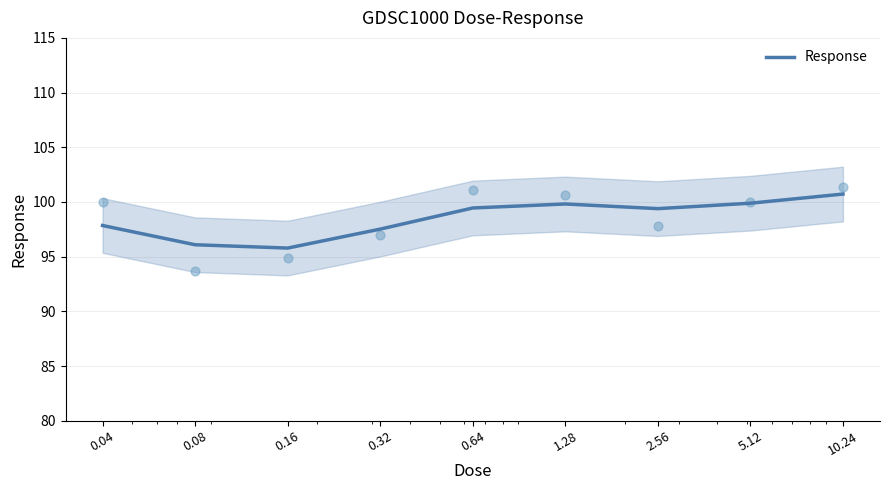

What is the ratio of the value at 0.32 to the value at 5.12?

1.0